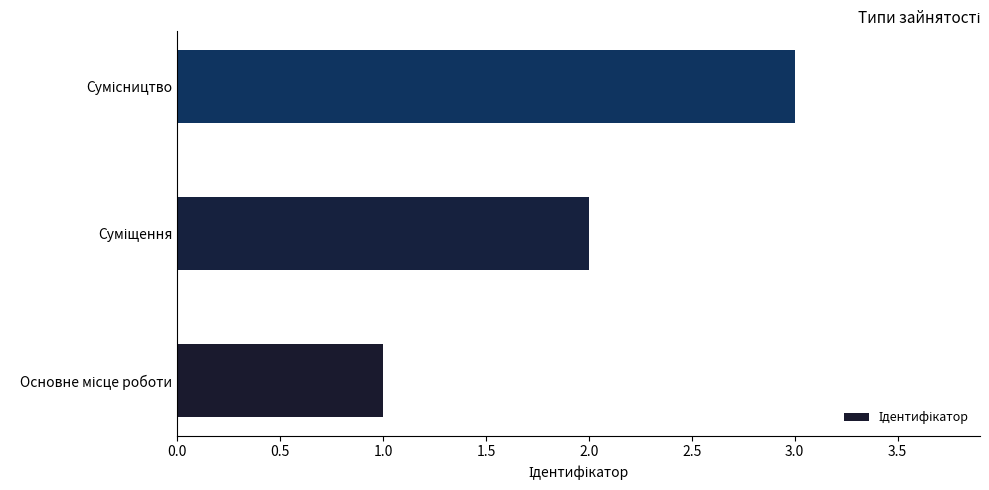

What is the maximum value shown in the chart?

3